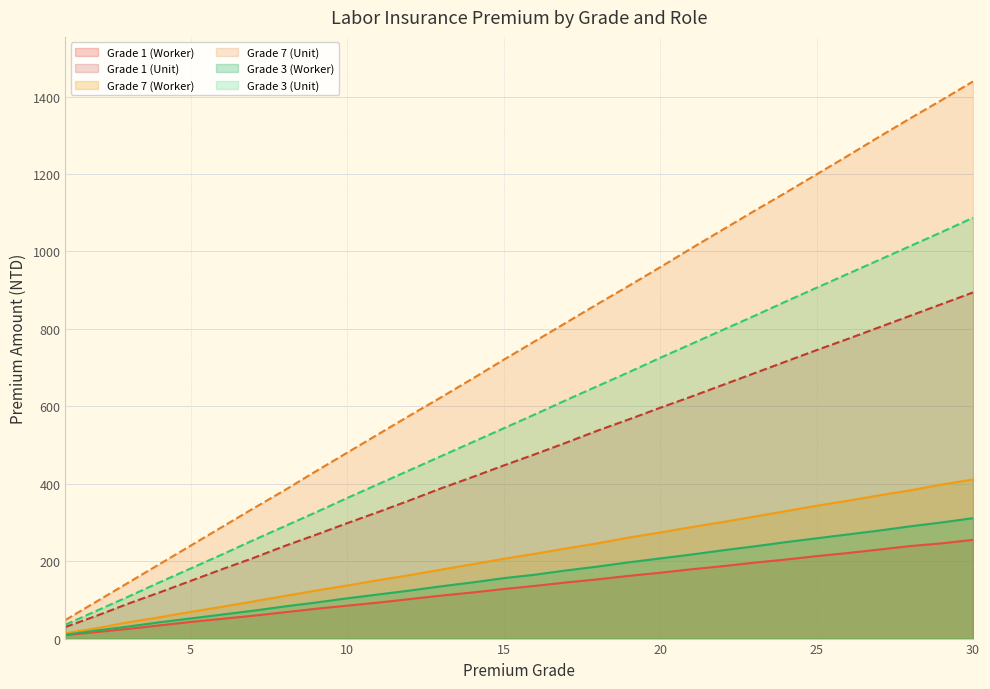

The Grade 7 (Worker) series shows 127 at 29. True or false?

False